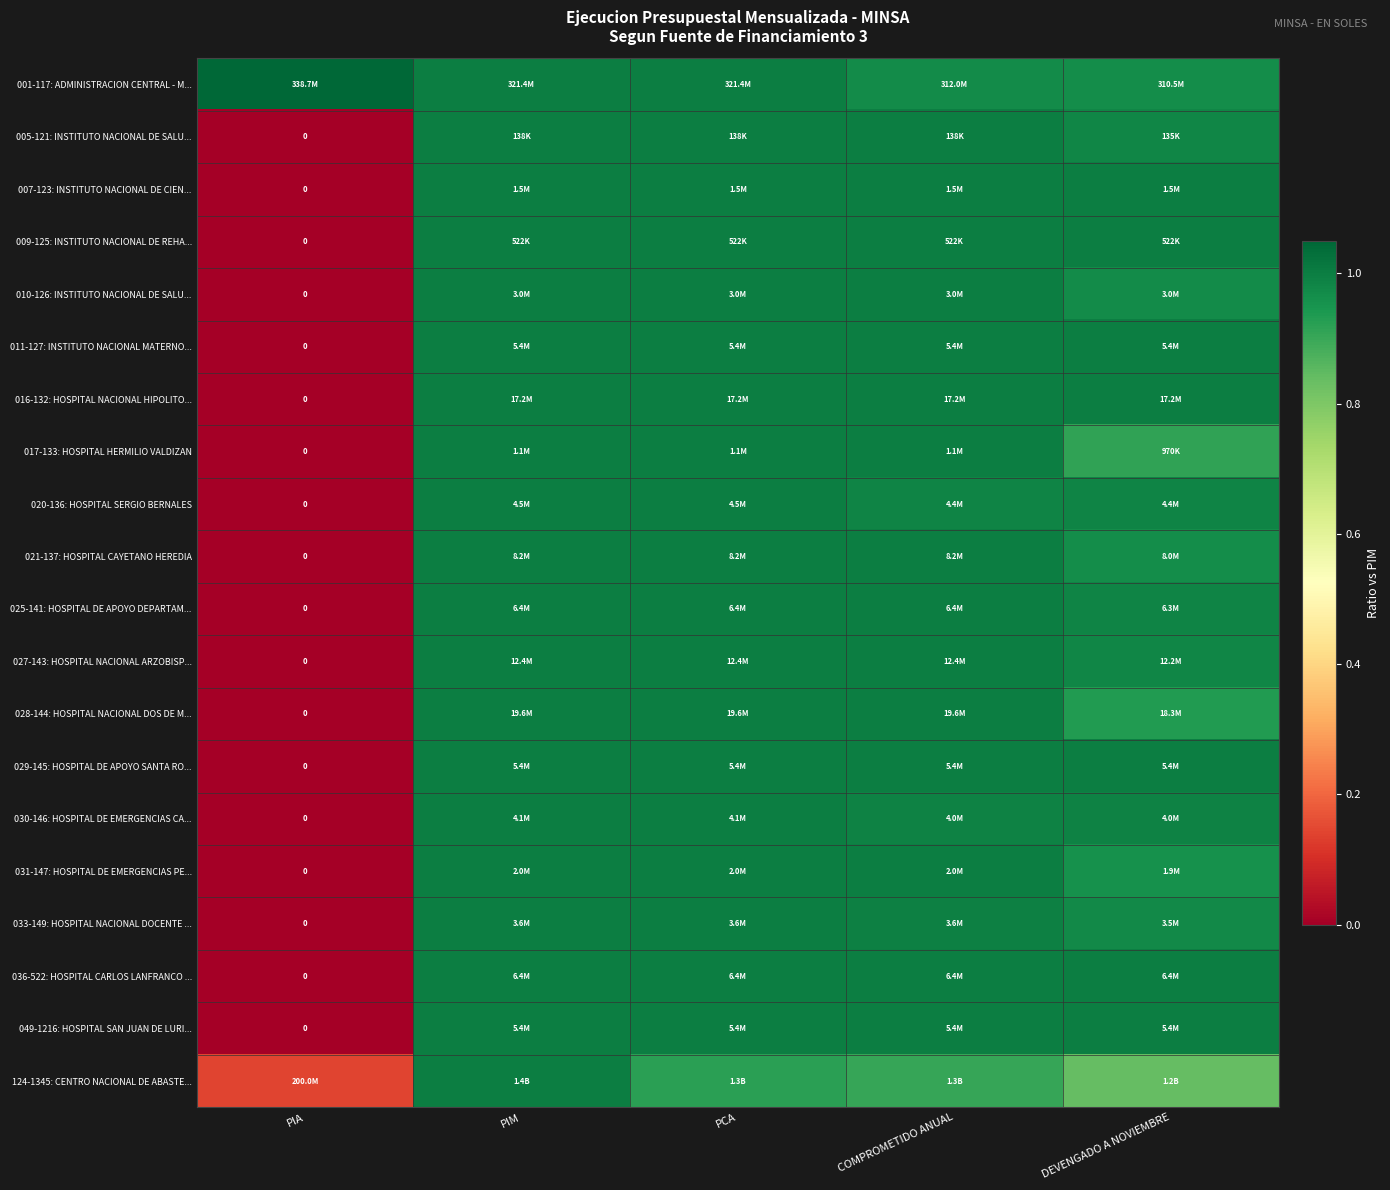

How many data points in 010-126: INSTITUTO NACIONAL DE SALU... are less than 1?

2